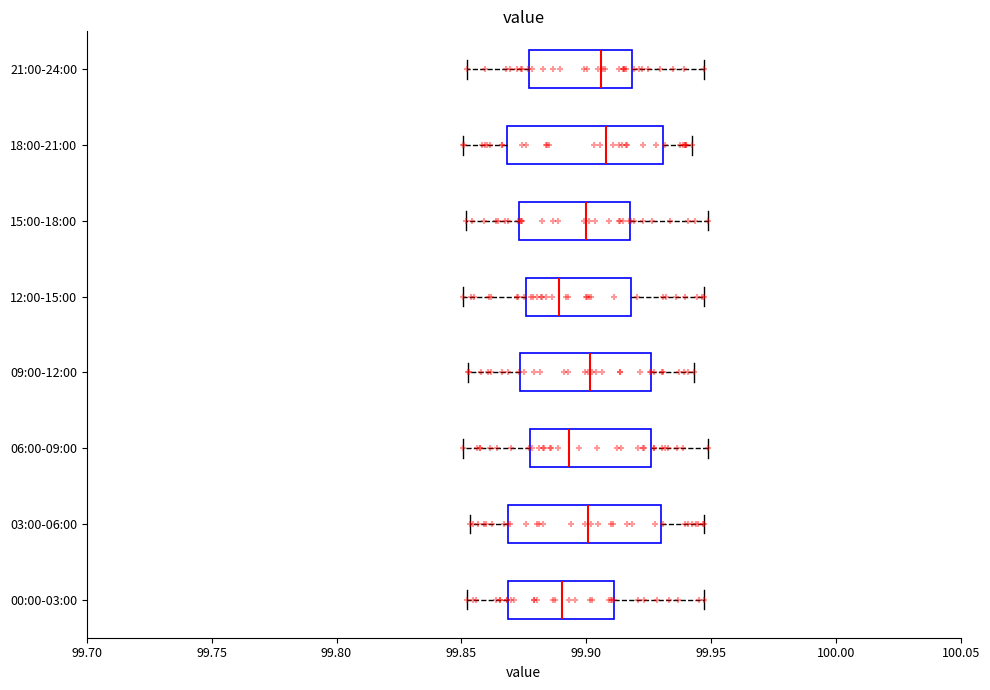

Reading bottom to top, transcribe this box plot: for each box, give where its median line is, the range the box spans, and where its two whiskers end, as read against the x-axis. The values are not printed on the chart, so give them approximately, as read against the axis.

00:00-03:00: median 99.890, box 99.870 to 99.910, whiskers 99.850 to 99.945
03:00-06:00: median 99.900, box 99.870 to 99.930, whiskers 99.855 to 99.945
06:00-09:00: median 99.895, box 99.875 to 99.925, whiskers 99.850 to 99.950
09:00-12:00: median 99.900, box 99.875 to 99.925, whiskers 99.855 to 99.945
12:00-15:00: median 99.890, box 99.875 to 99.920, whiskers 99.850 to 99.945
15:00-18:00: median 99.900, box 99.875 to 99.920, whiskers 99.850 to 99.950
18:00-21:00: median 99.910, box 99.870 to 99.930, whiskers 99.850 to 99.940
21:00-24:00: median 99.905, box 99.875 to 99.920, whiskers 99.850 to 99.945